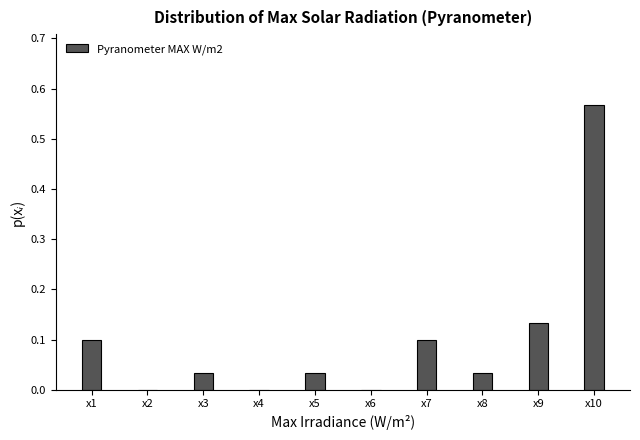

What is the sum of all values?

1.0